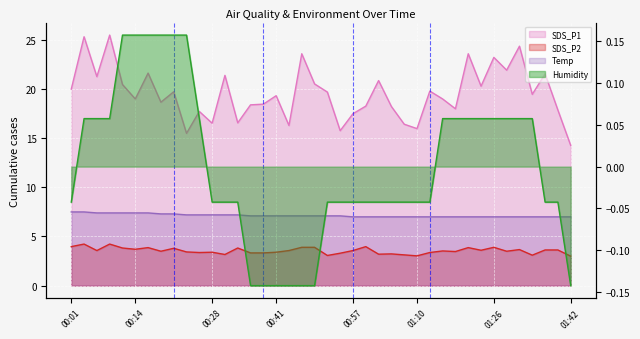

What is the label of the 28th point from the left?

01:10